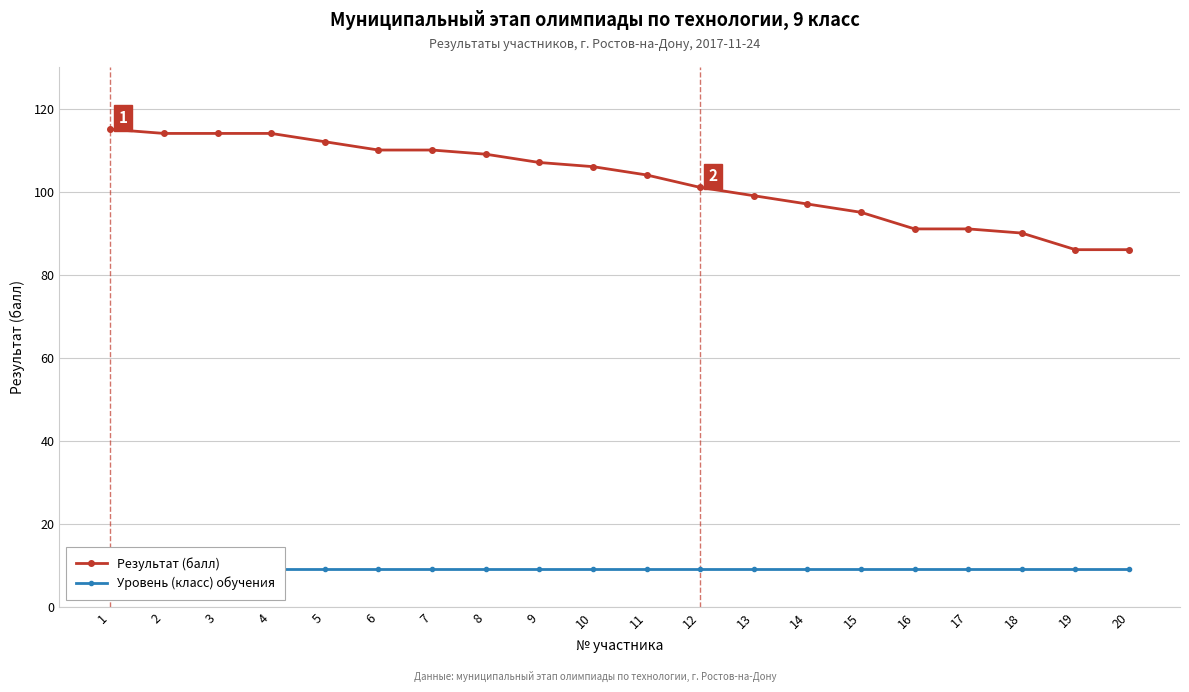

At how many categories does at least one series exceed 99?

12